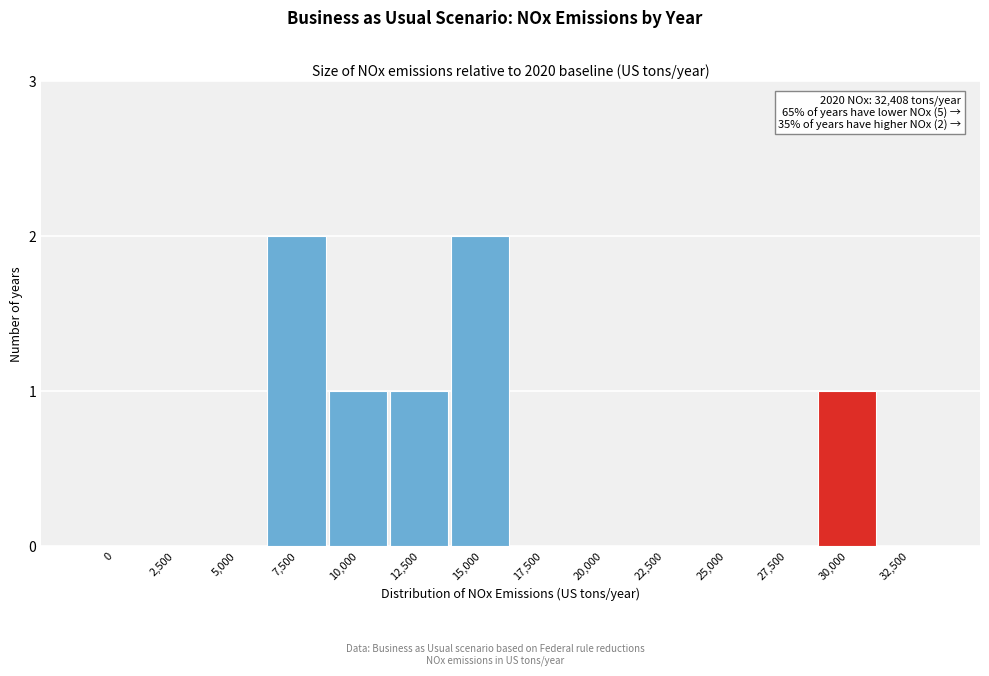

Reading left to right, what are all the values shown in this chart?

0=0	2,500=0	5,000=0	7,500=2	10,000=1	12,500=1	15,000=2	17,500=0	20,000=0	22,500=0	25,000=0	27,500=0	30,000=1	32,500=0